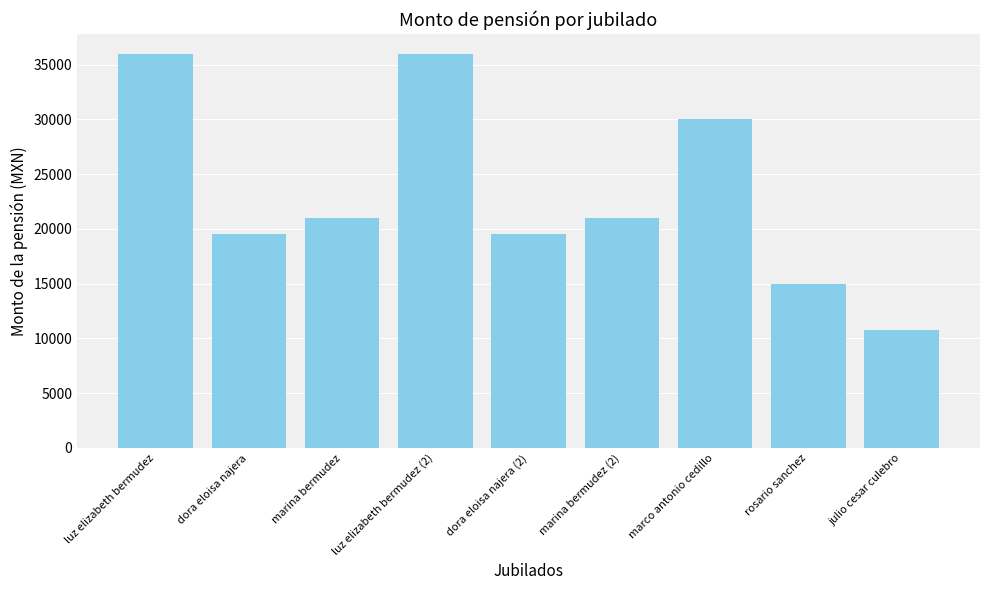

Approximately how many times larger is the value at julio cesar culebro compared to marco antonio cedillo?

0.4